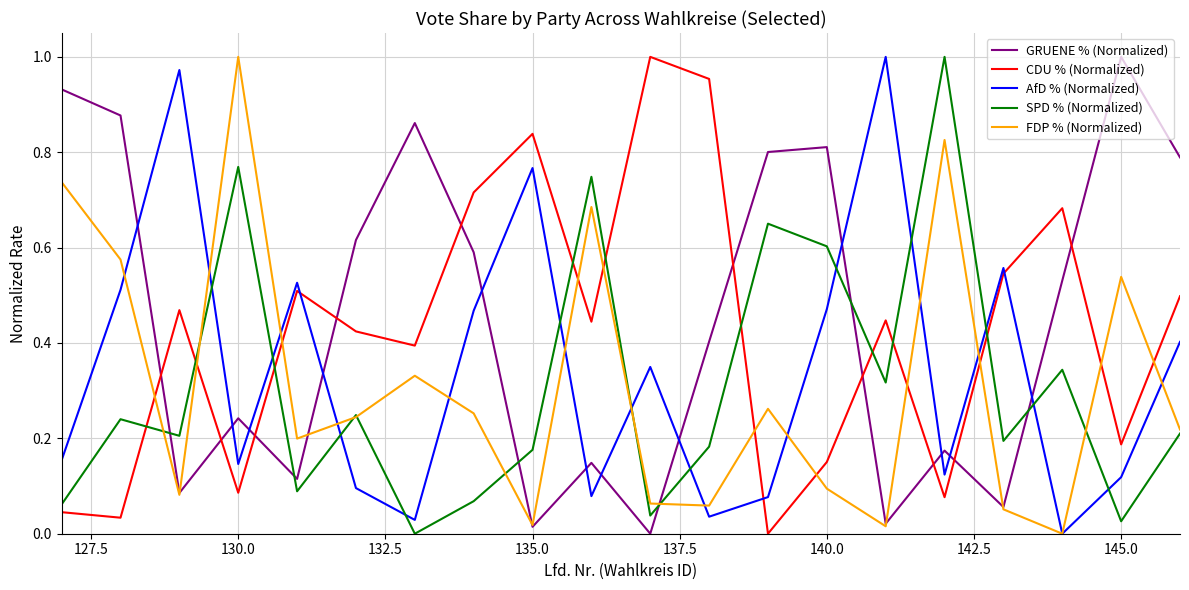

How many intersections are there between AfD % (Normalized) and SPD % (Normalized)?

12